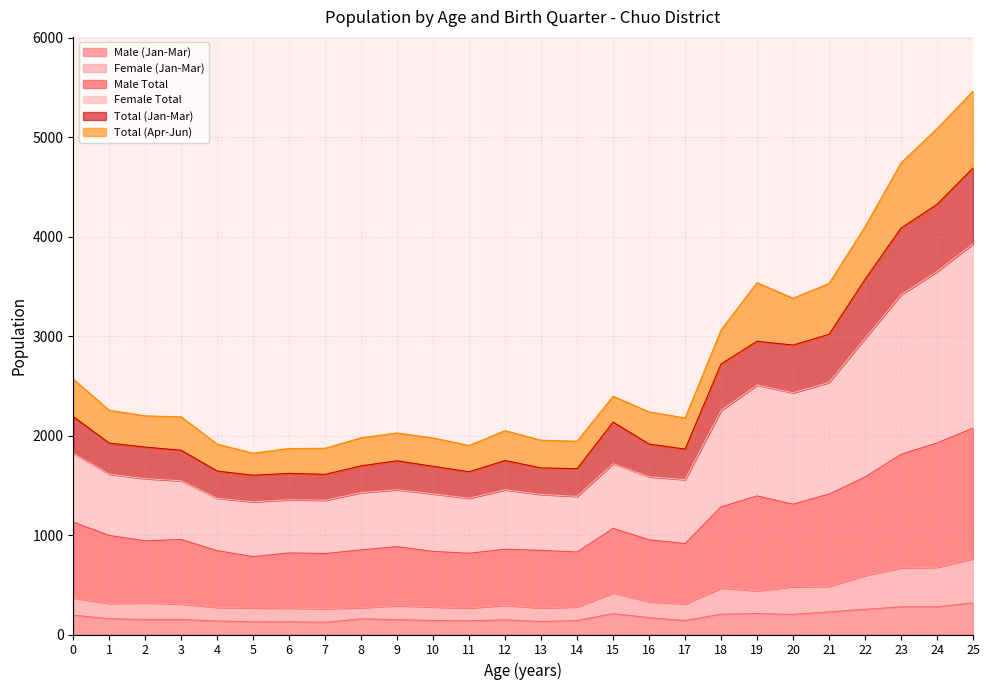

What is the minimum value for Male (Jan-Mar)?

123